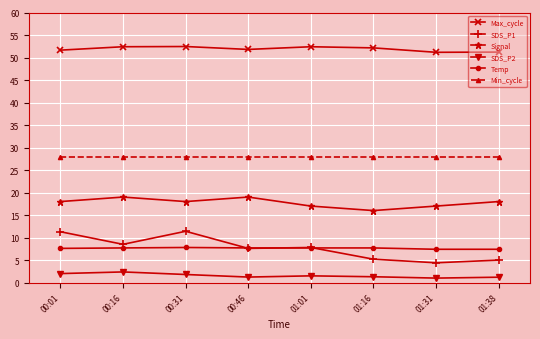

What is the label of the 5th point from the right?

00:46